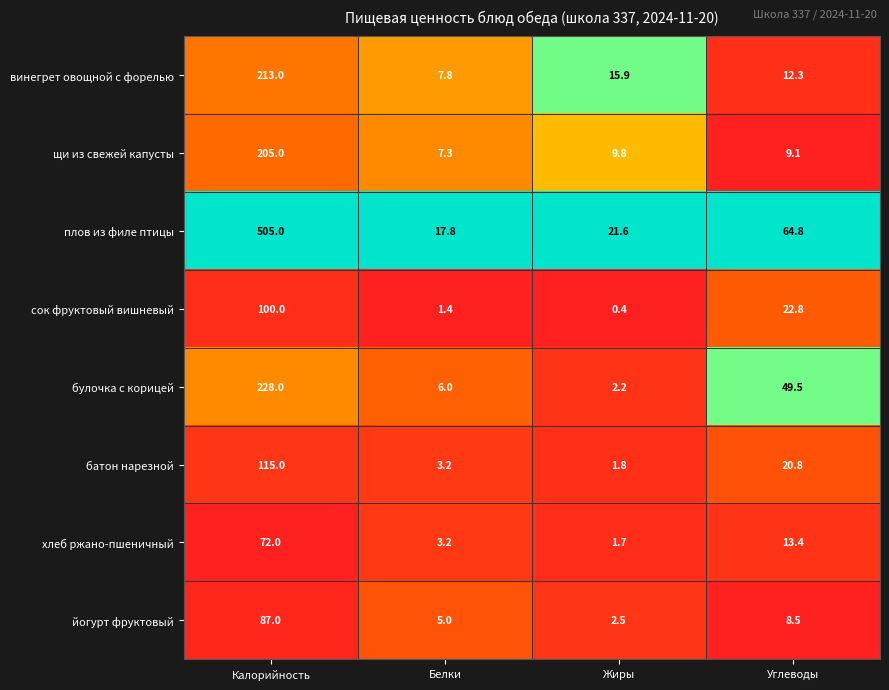

Which series has the largest range (max minus min)?

плов из филе птицы